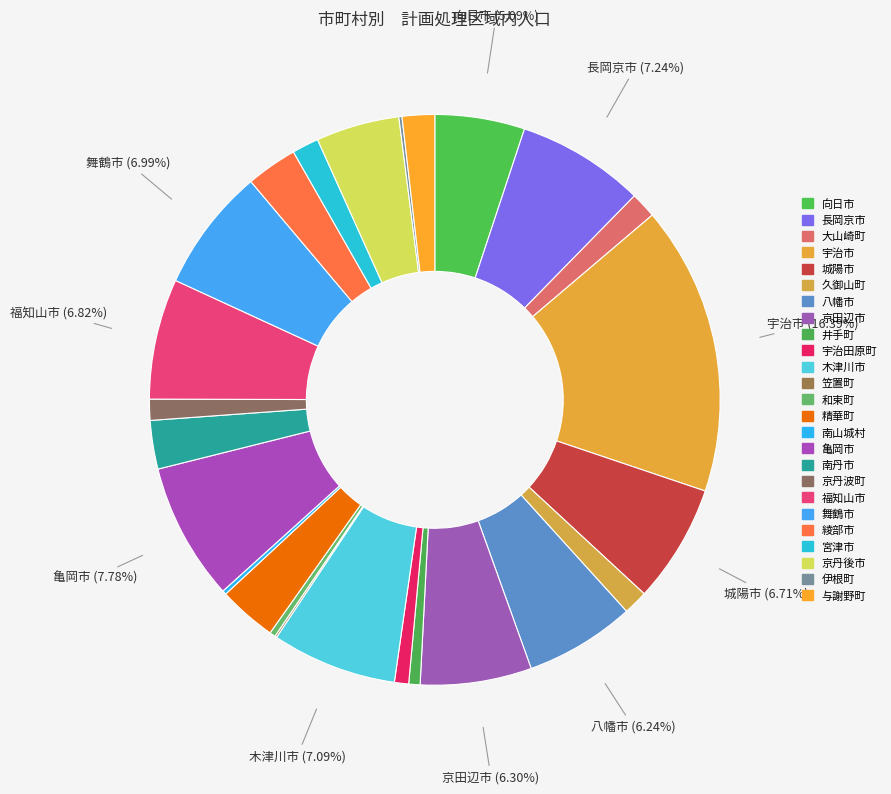

Rank the categories by value from lowest to highest.

笠置町, 伊根町, 南山城村, 和束町, 井手町, 宇治田原町, 京丹波町, 久御山町, 大山崎町, 宮津市, 与謝野町, 南丹市, 綾部市, 精華町, 京丹後市, 向日市, 八幡市, 京田辺市, 城陽市, 福知山市, 舞鶴市, 木津川市, 長岡京市, 亀岡市, 宇治市